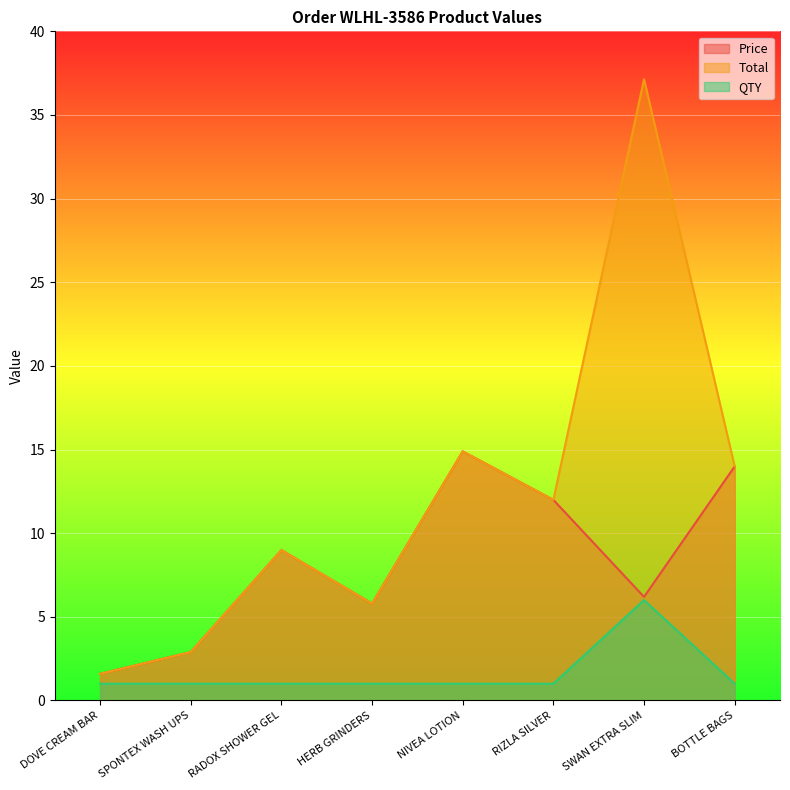

What is the approximate value of Price at BOTTLE BAGS?

14.0